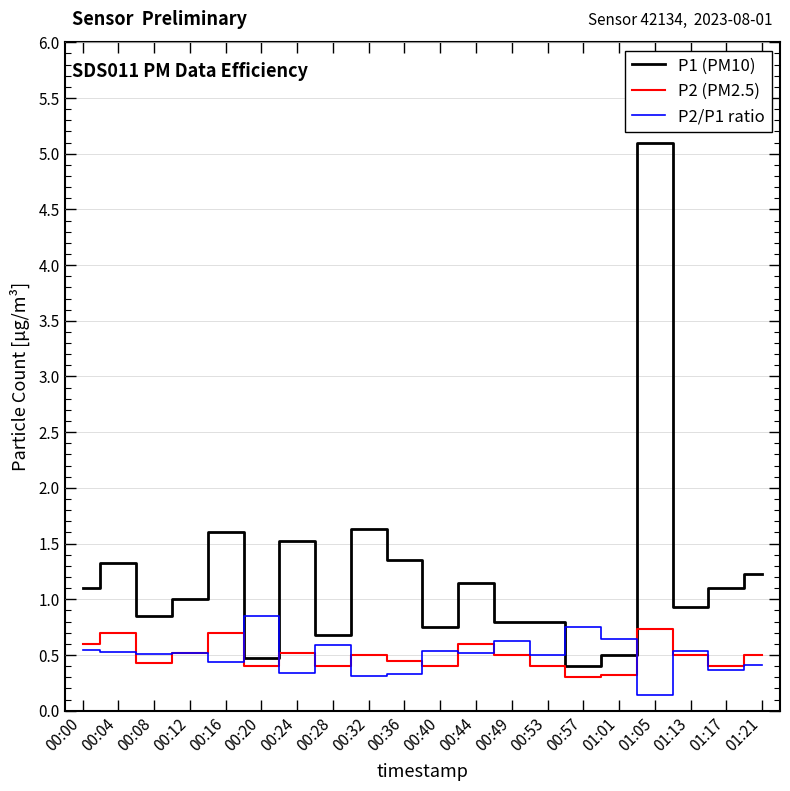

What is the difference between the highest and lowest values at 01:05?

5.0